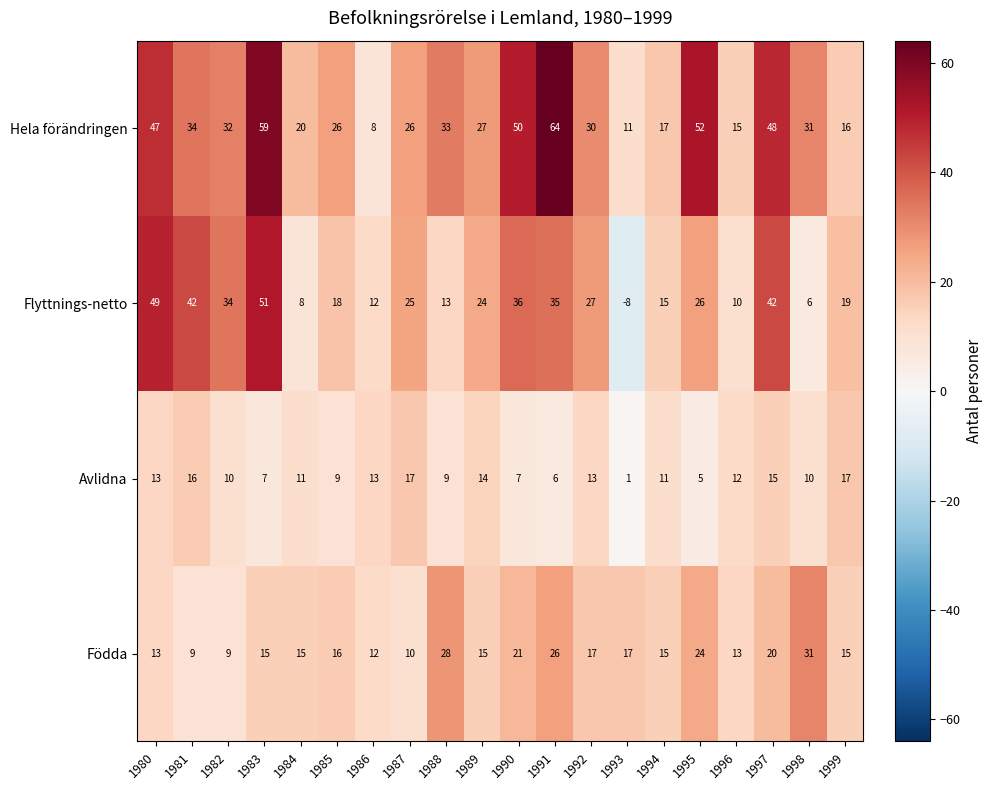

What is the total value across all series at 1984?

54